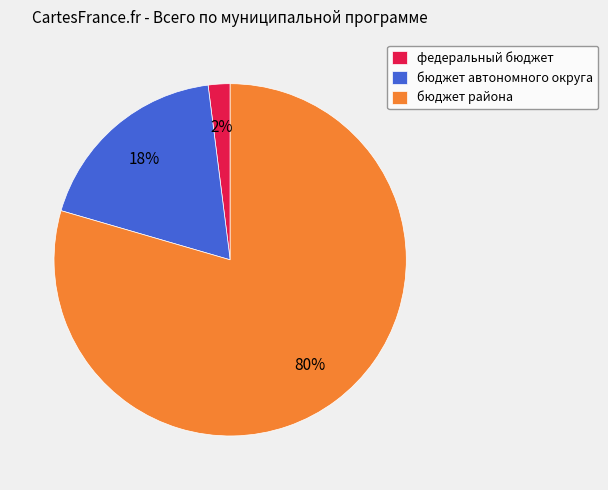

Which slice is the largest?

бюджет района